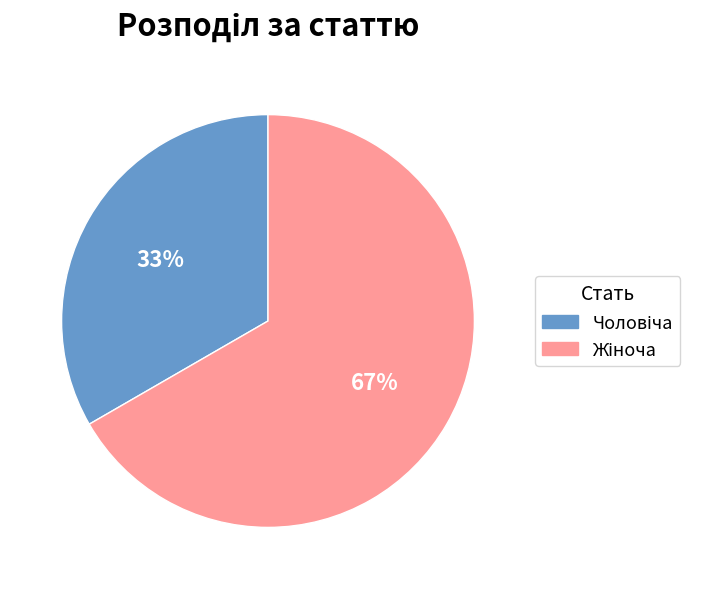

Is there a majority slice in this chart?

Yes